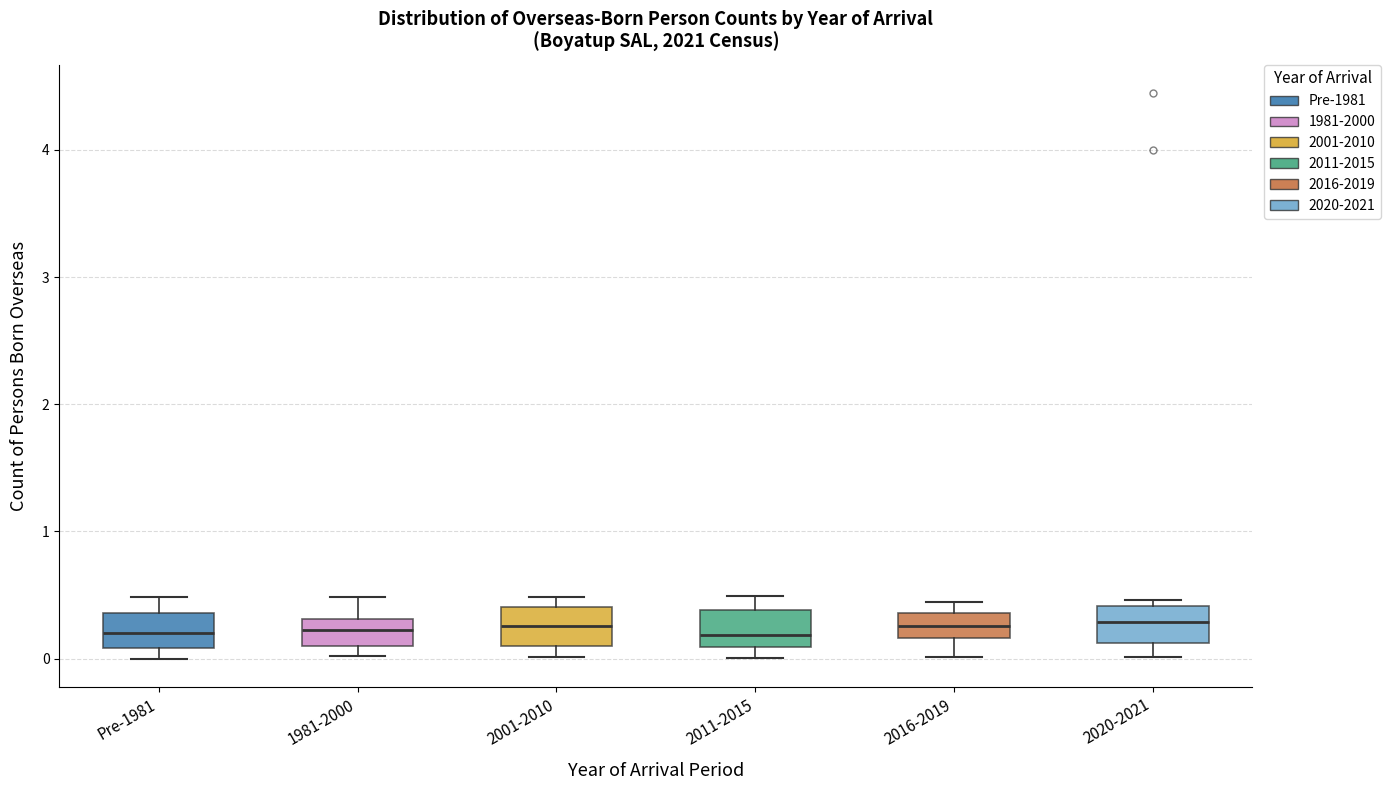

Reading left to right, transcribe this box plot: for each box, give where its median line is, the range the box spans, and where its two whiskers end, as read against the y-axis. The values are not printed on the chart, so give them approximately, as read against the axis.

Pre-1981: median 0.2, box 0.1 to 0.4, whiskers 0.0 to 0.5
1981-2000: median 0.2, box 0.1 to 0.3, whiskers 0.0 to 0.5
2001-2010: median 0.3, box 0.1 to 0.4, whiskers 0.0 to 0.5
2011-2015: median 0.2, box 0.1 to 0.4, whiskers 0.0 to 0.5
2016-2019: median 0.3, box 0.2 to 0.4, whiskers 0.0 to 0.4 (just above the box's upper edge)
2020-2021: median 0.3, box 0.1 to 0.4, whiskers 0.0 to 0.5